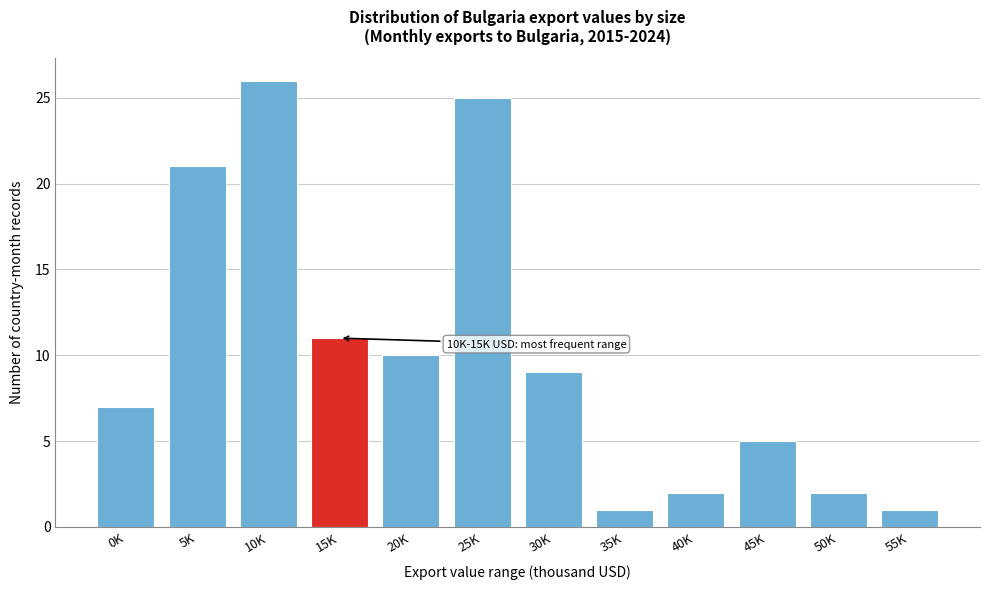

Reading left to right, what are all the values shown in this chart?

0K=7	5K=21	10K=26	15K=11	20K=10	25K=25	30K=9	35K=1	40K=2	45K=5	50K=2	55K=1